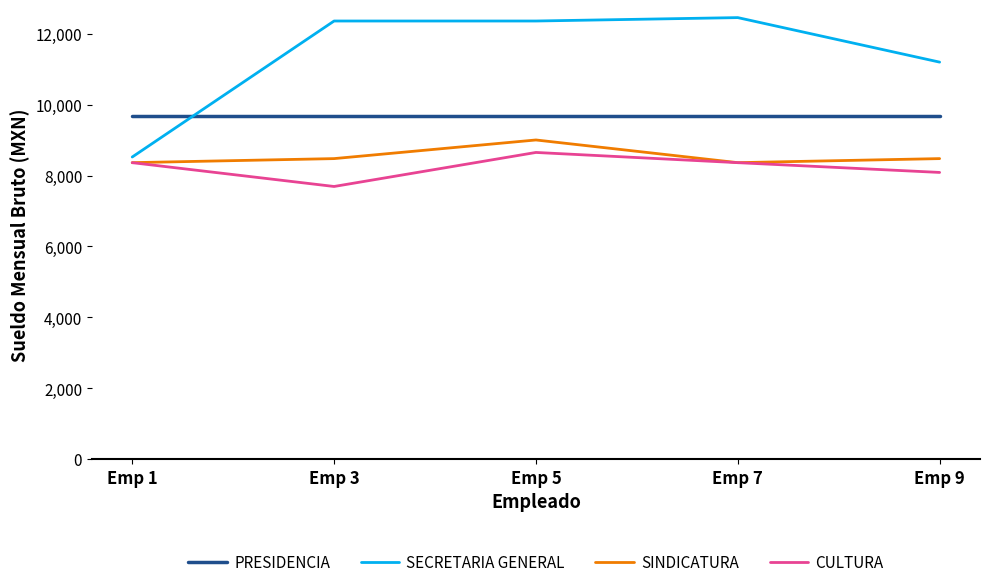

What is the sum of the CULTURA values at Emp 3 and Emp 9?

15780.1